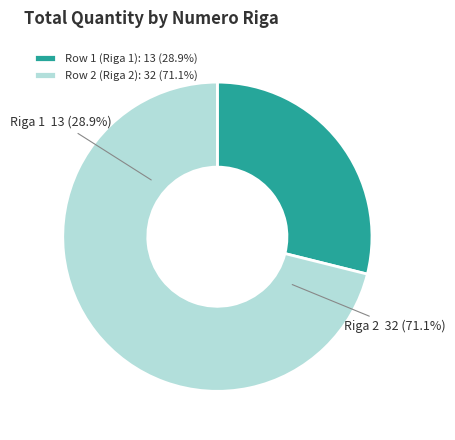

Combined, what portion of the pie is Riga 2 (NumeroLotto: 32) and Riga 1 (NumeroLotto: 13)?

100.0%